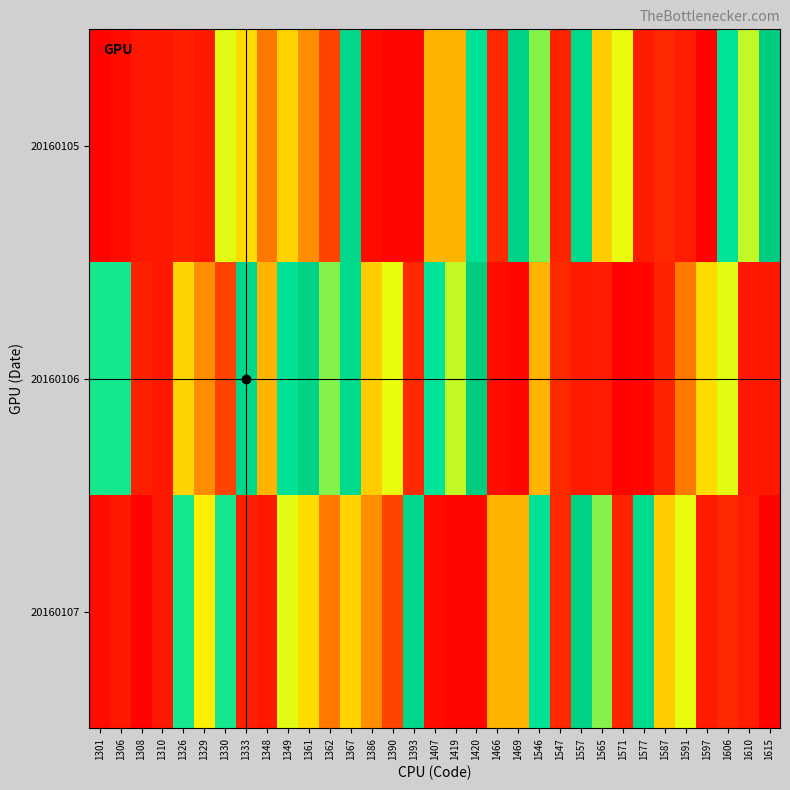

What is the spread (max minus min) of values at 1597?

0.4